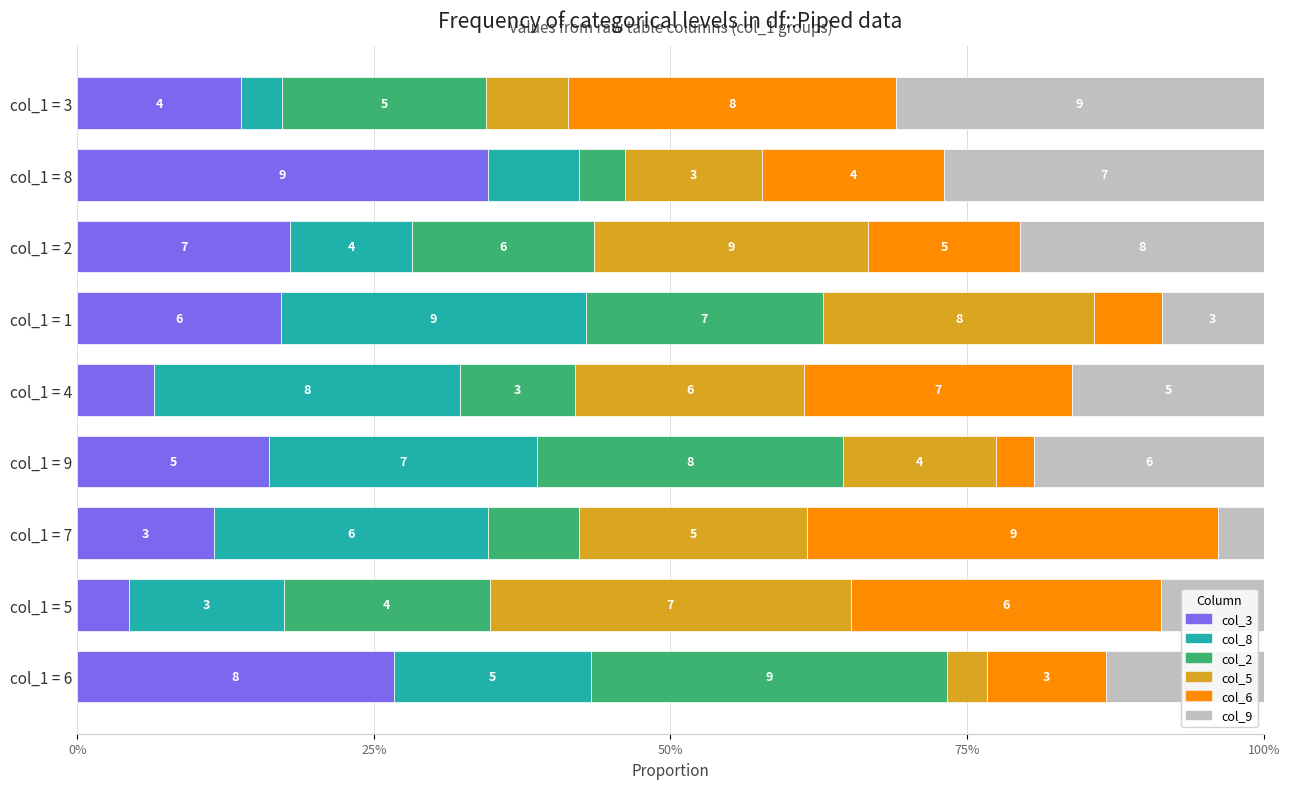

List the series in order of their peak value, highest first.

col_3, col_6, col_9, col_5, col_2, col_8